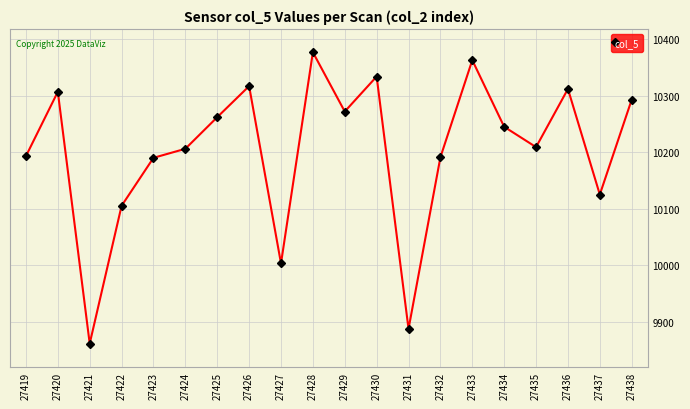

How many lines are shown in the chart?

1